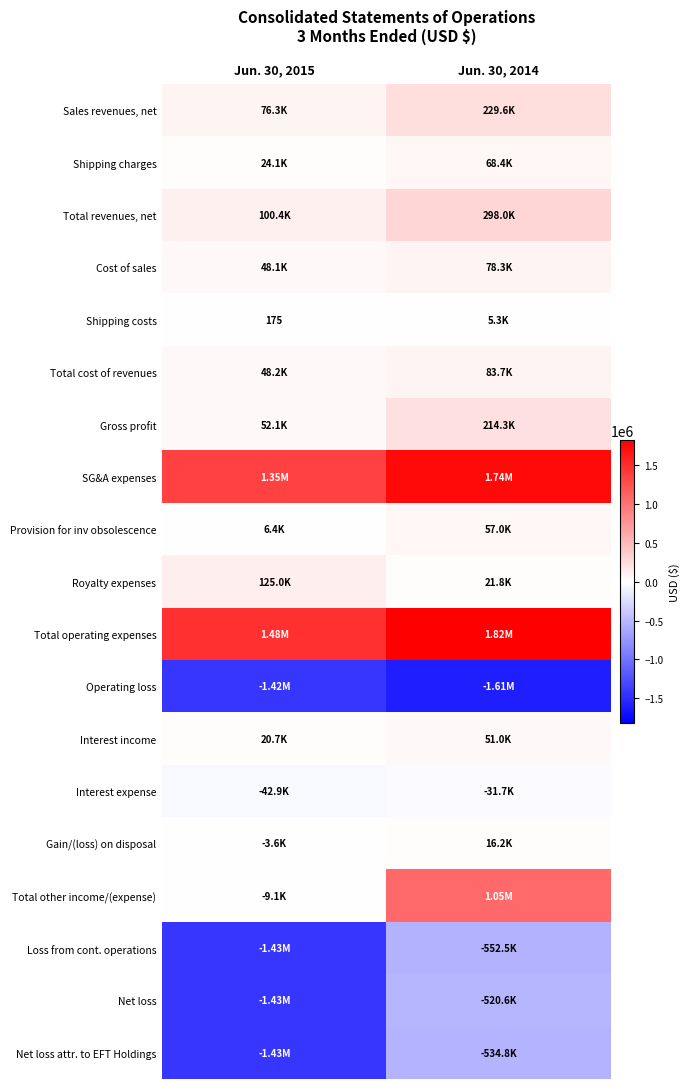

At how many categories does at least one series exceed 212178?

2